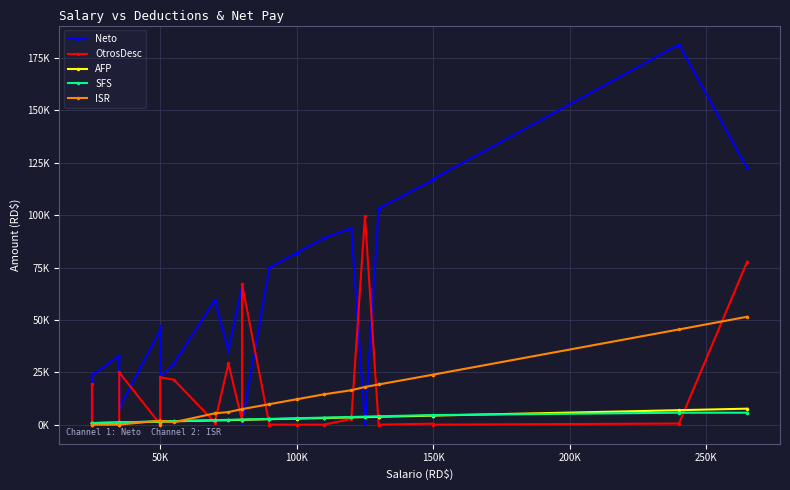

Which series has the largest total across all categories?

Neto